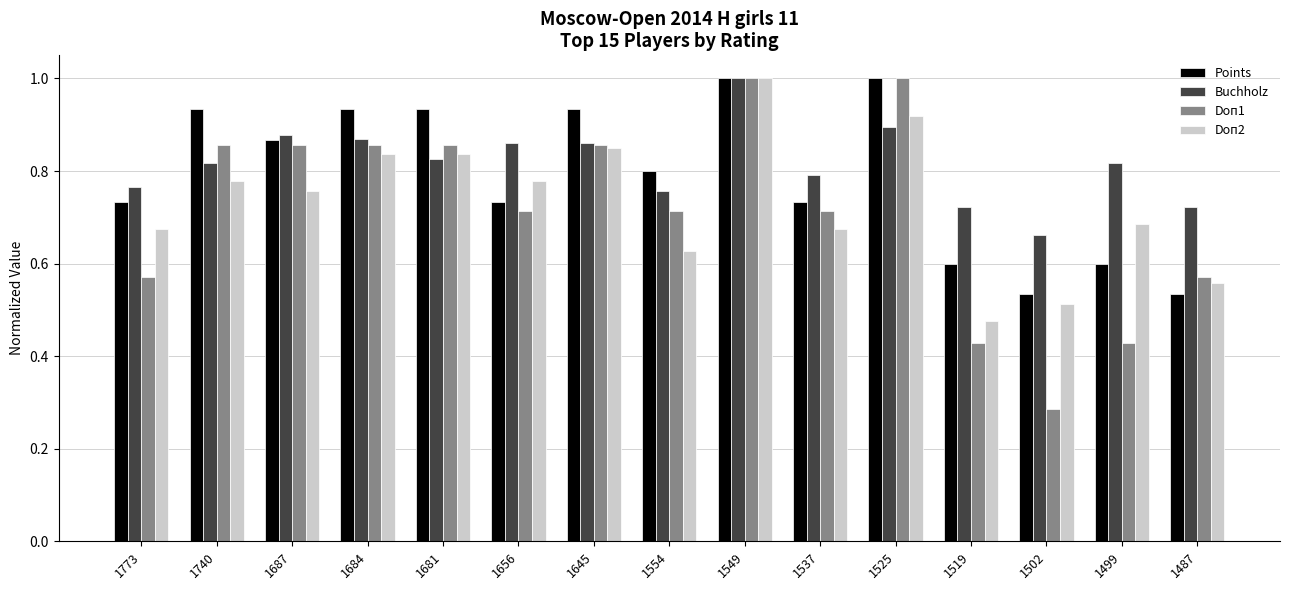

Where is Doп2 nearest to the value 0?

1519